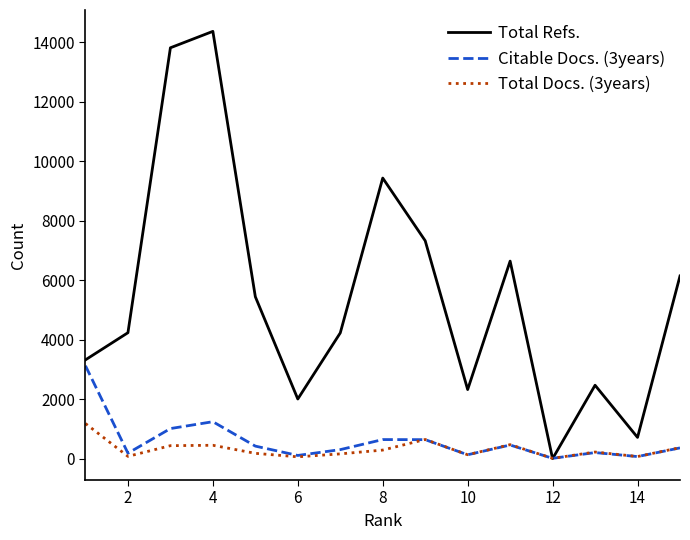

Rank the series by their maximum value, from highest to lowest.

Total Refs., Citable Docs. (3years), Total Docs. (3years)